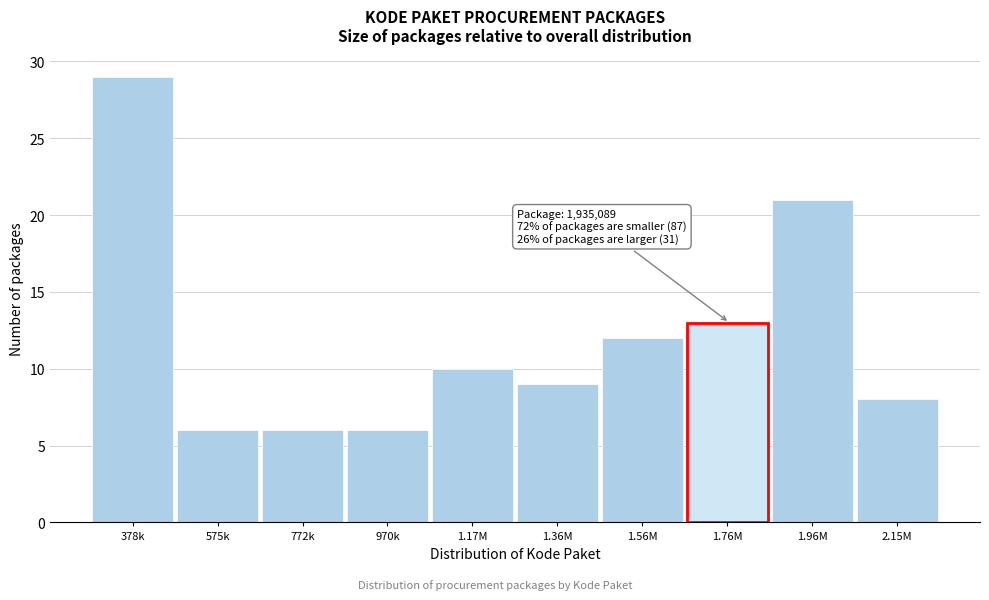

Reading right to left, list all the values displayed in this chart.

2.15M=8	1.96M=21	1.76M=13	1.56M=12	1.36M=9	1.17M=10	970k=6	772k=6	575k=6	378k=29